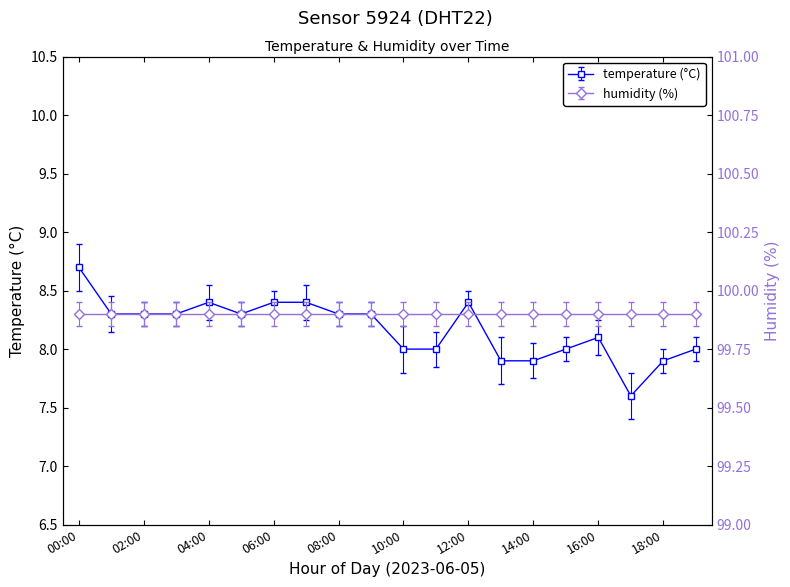

What is the value of the 17th point from the left?

8.1